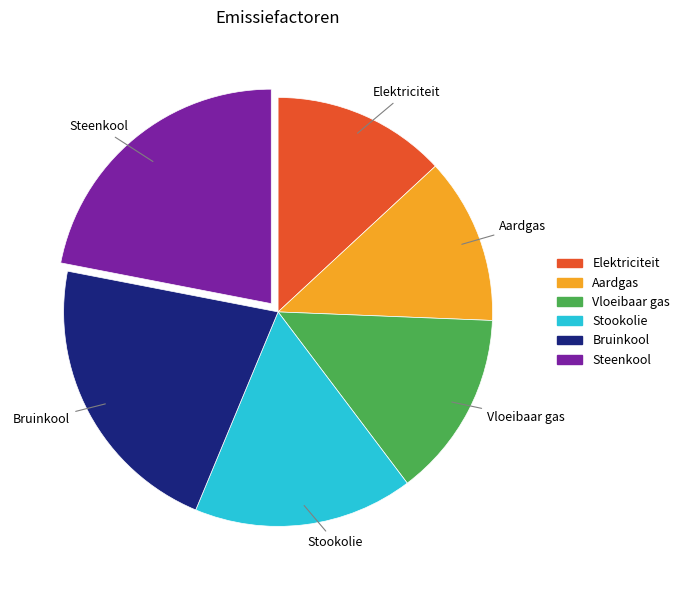

Which has a higher value, Stookolie or Vloeibaar gas?

Stookolie